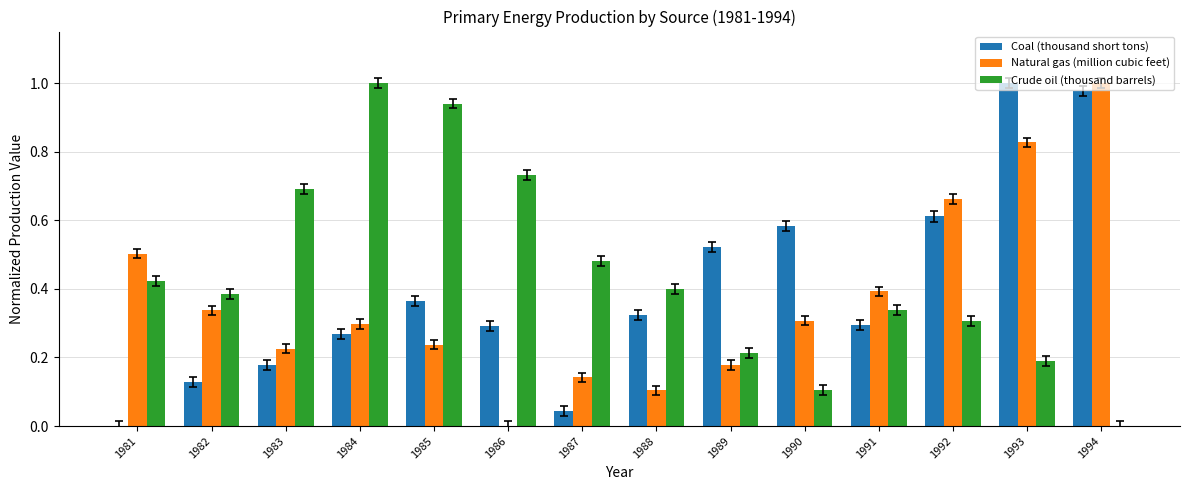

Between 1982 and 1993, which series saw the biggest shift?

Coal (thousand short tons)